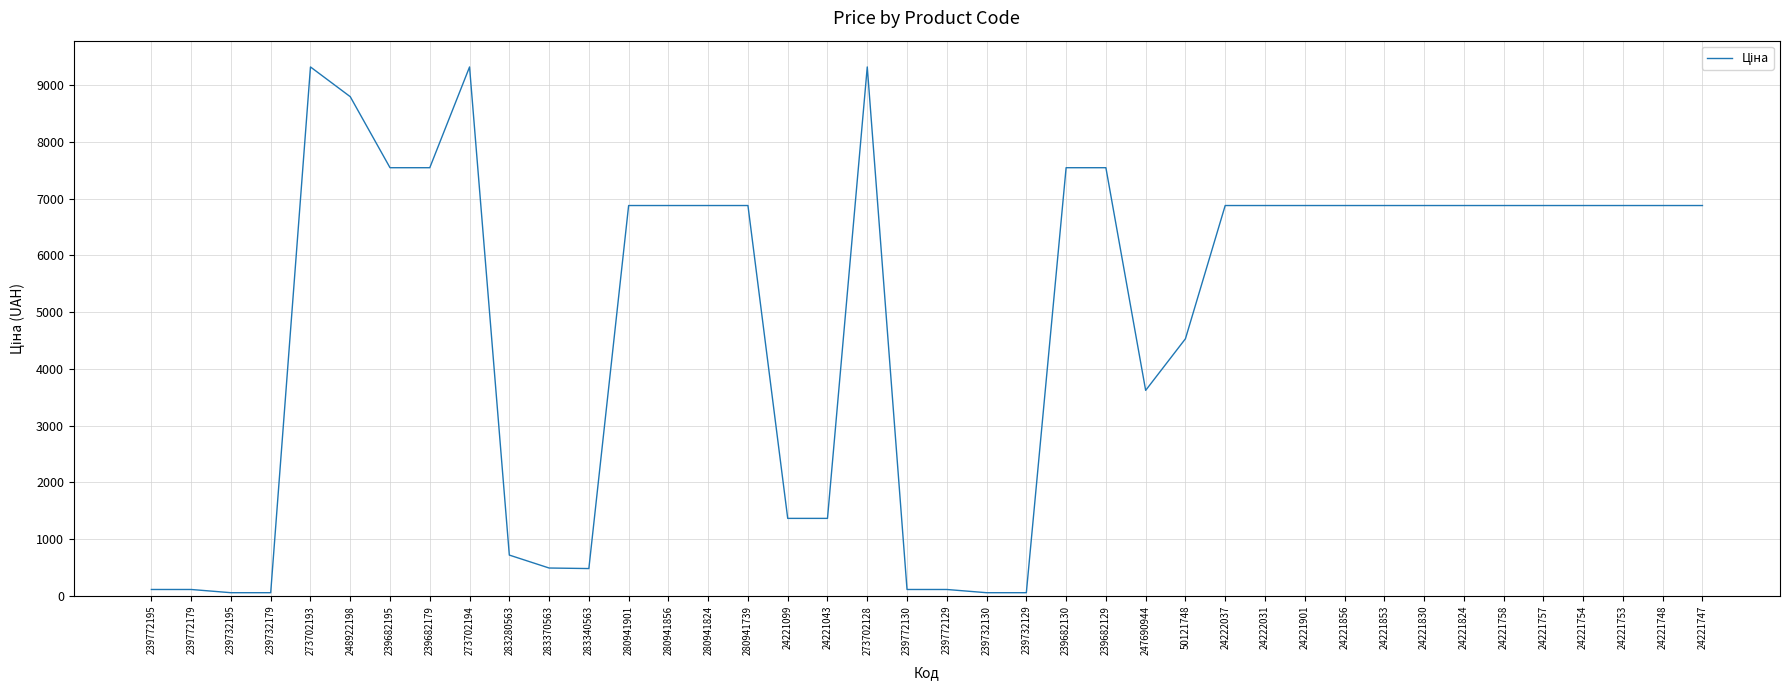

The value at 248922198 is 2691.6. True or false?

False